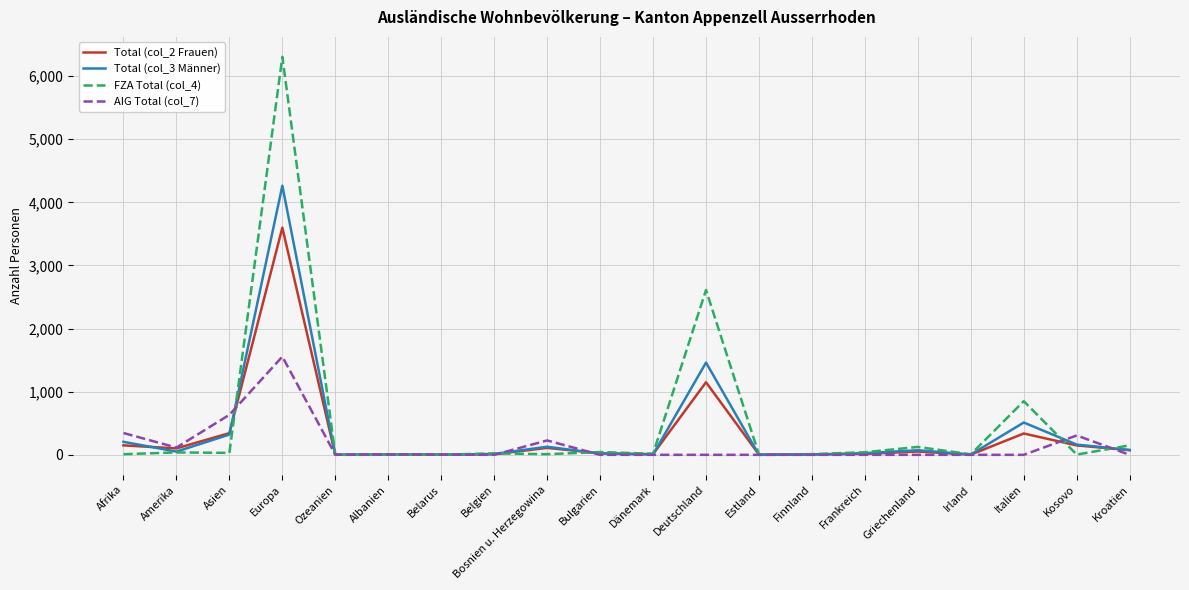

Which series has the largest range (max minus min)?

FZA Total (col_4)